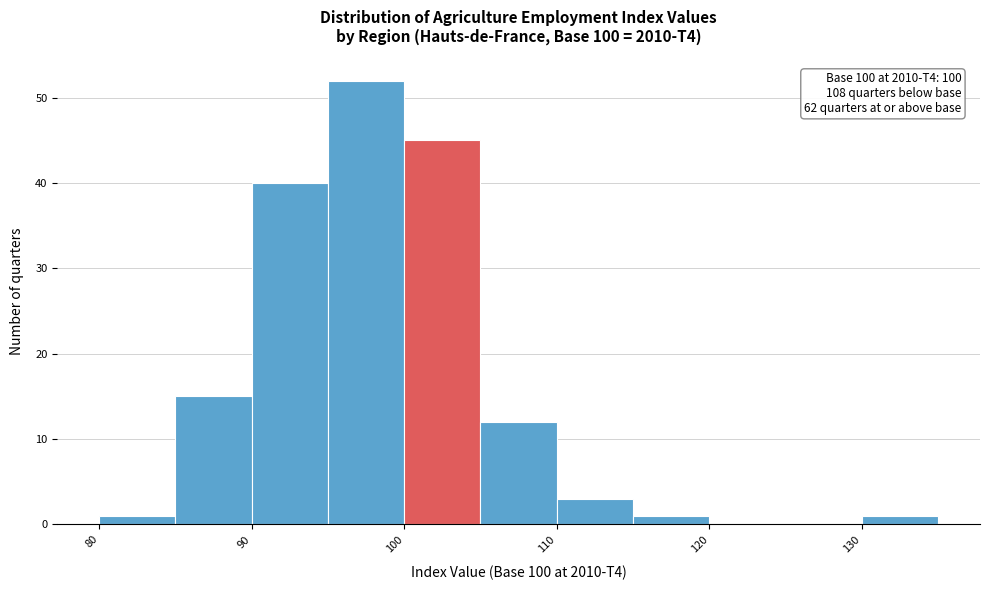

Which range on the x-axis has the tallest bar?

95 to 100